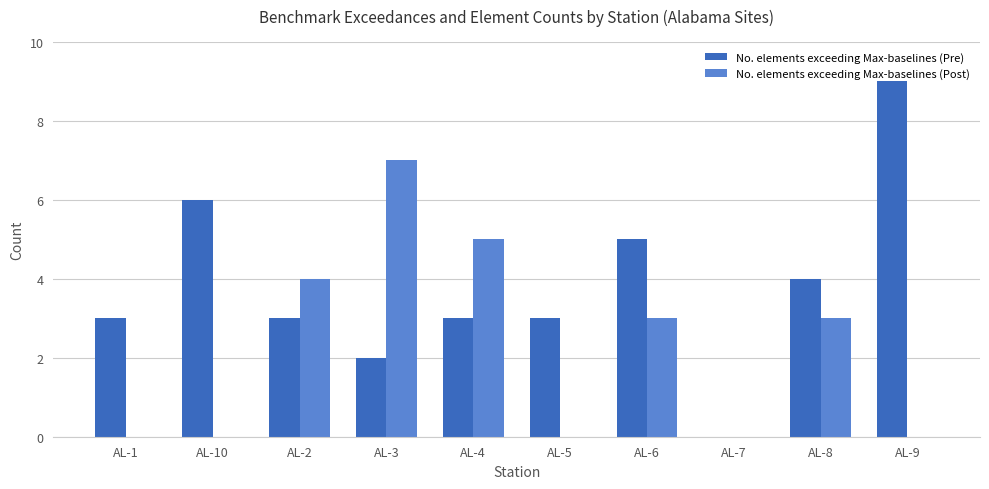

Between AL-8 and AL-9, which series saw the biggest shift?

No. elements exceeding Max-baselines (Pre)